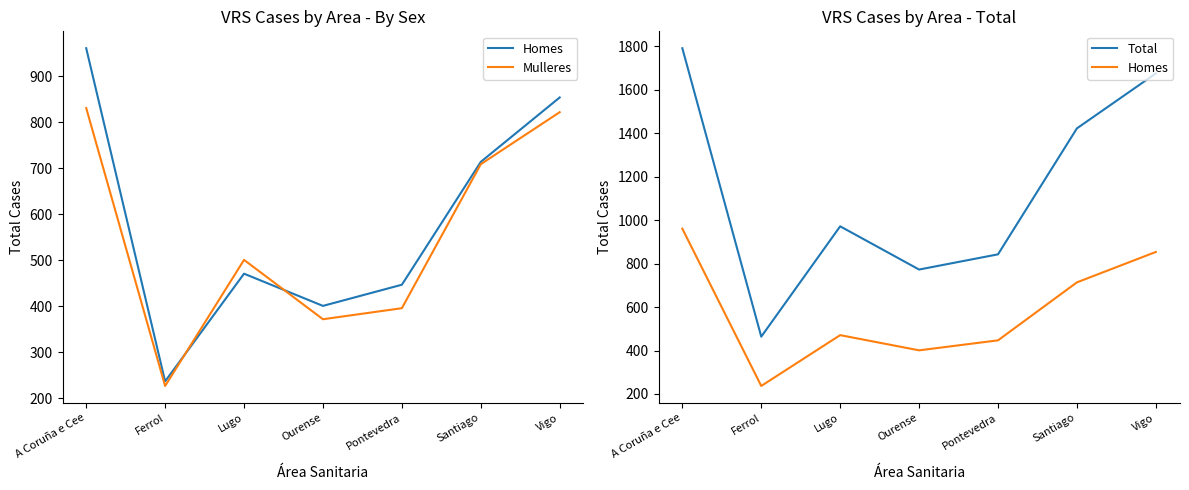

At which category is the sum across all series the highest?

A Coruña e Cee